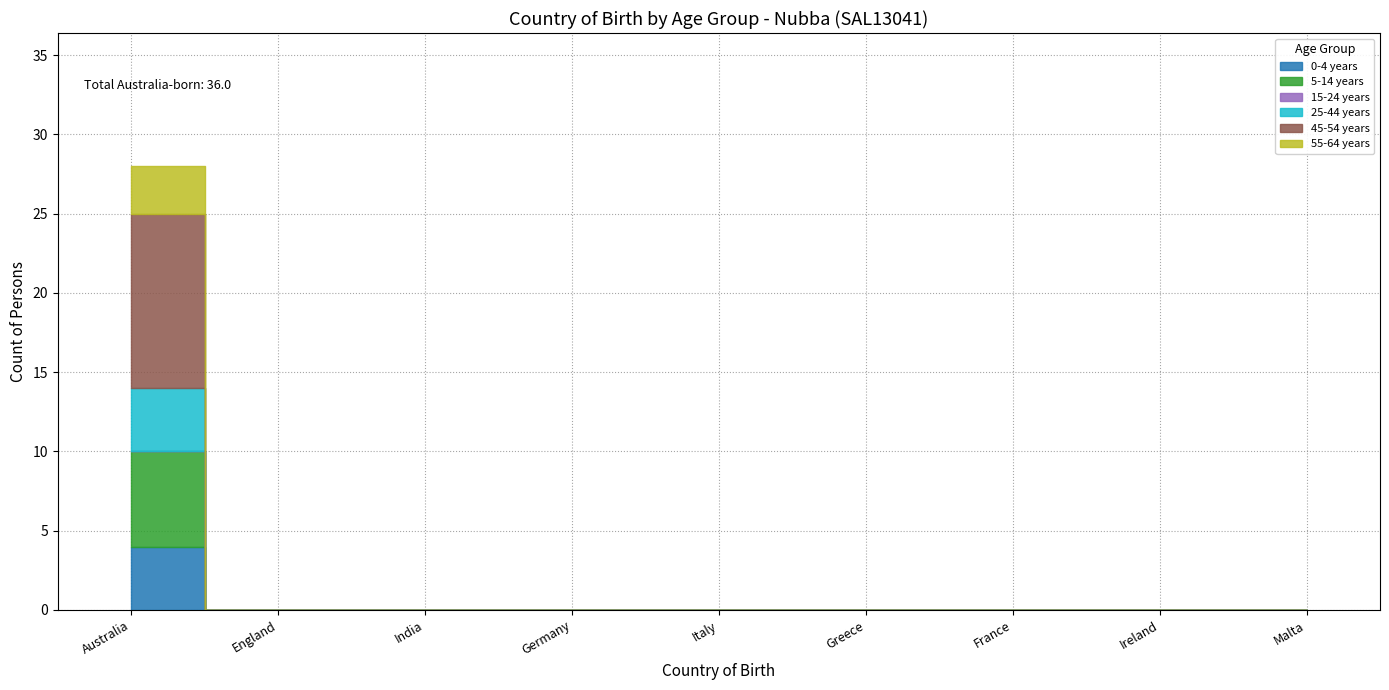

Reading left to right, what are all the values shown in this chart?

0-4 years: 4	0	0	0	0	0	0	0	0
5-14 years: 6	0	0	0	0	0	0	0	0
15-24 years: 0	0	0	0	0	0	0	0	0
25-44 years: 4	0	0	0	0	0	0	0	0
45-54 years: 11	0	0	0	0	0	0	0	0
55-64 years: 3	0	0	0	0	0	0	0	0